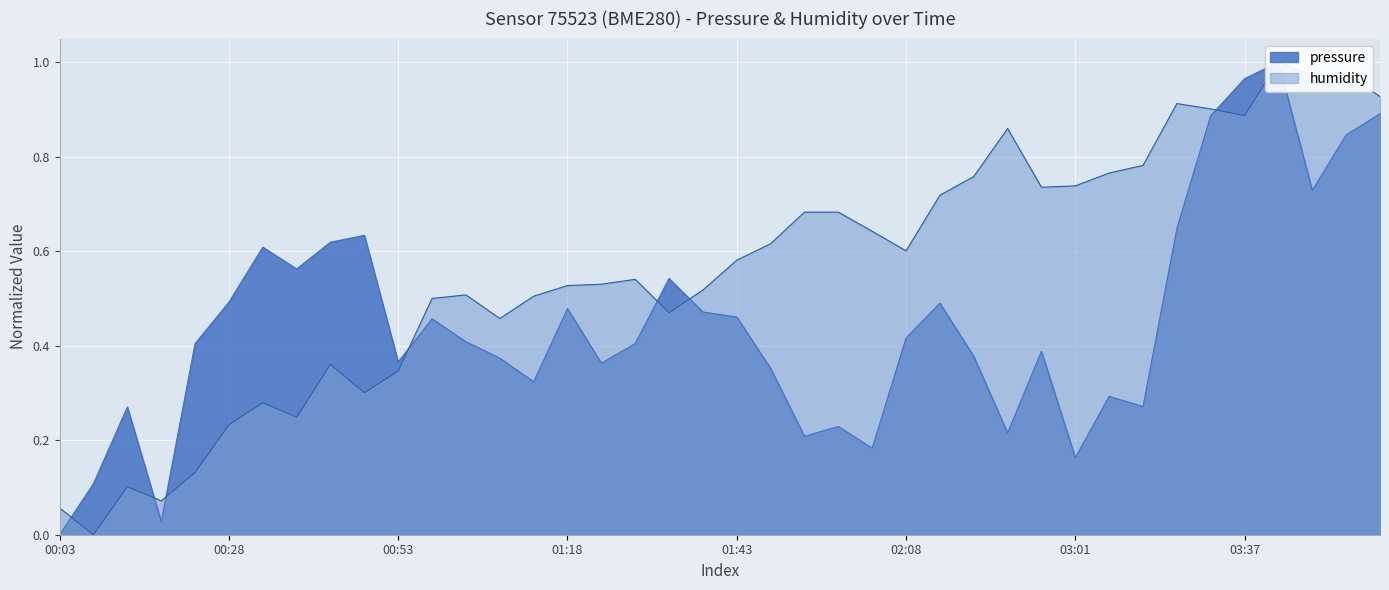

After their last crossing, which series has the higher values: humidity or pressure?

pressure